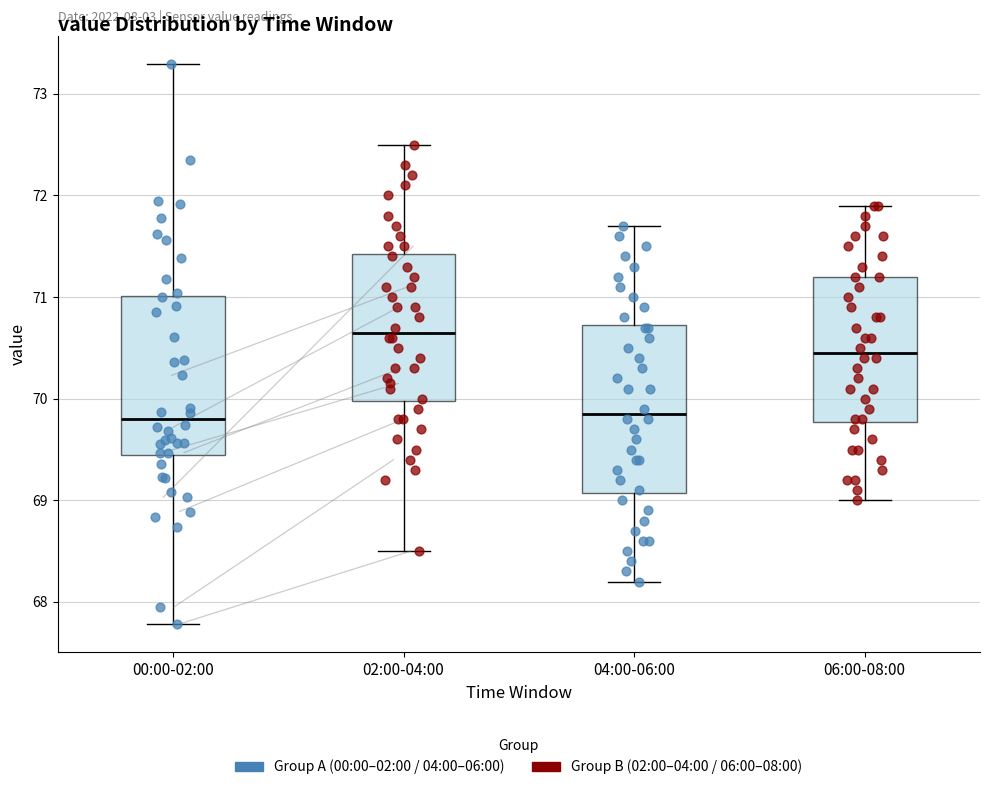

Reading left to right, transcribe this box plot: for each box, give where its median line is, the range the box spans, and where its two whiskers end, as read against the y-axis. The values are not printed on the chart, so give them approximately, as read against the axis.

00:00-02:00: median 69.8, box 69.4 to 71.0, whiskers 67.8 to 73.3
02:00-04:00: median 70.7, box 70.0 to 71.4, whiskers 68.5 to 72.5
04:00-06:00: median 69.9, box 69.1 to 70.7, whiskers 68.2 to 71.7
06:00-08:00: median 70.5, box 69.8 to 71.2, whiskers 69.0 to 71.9